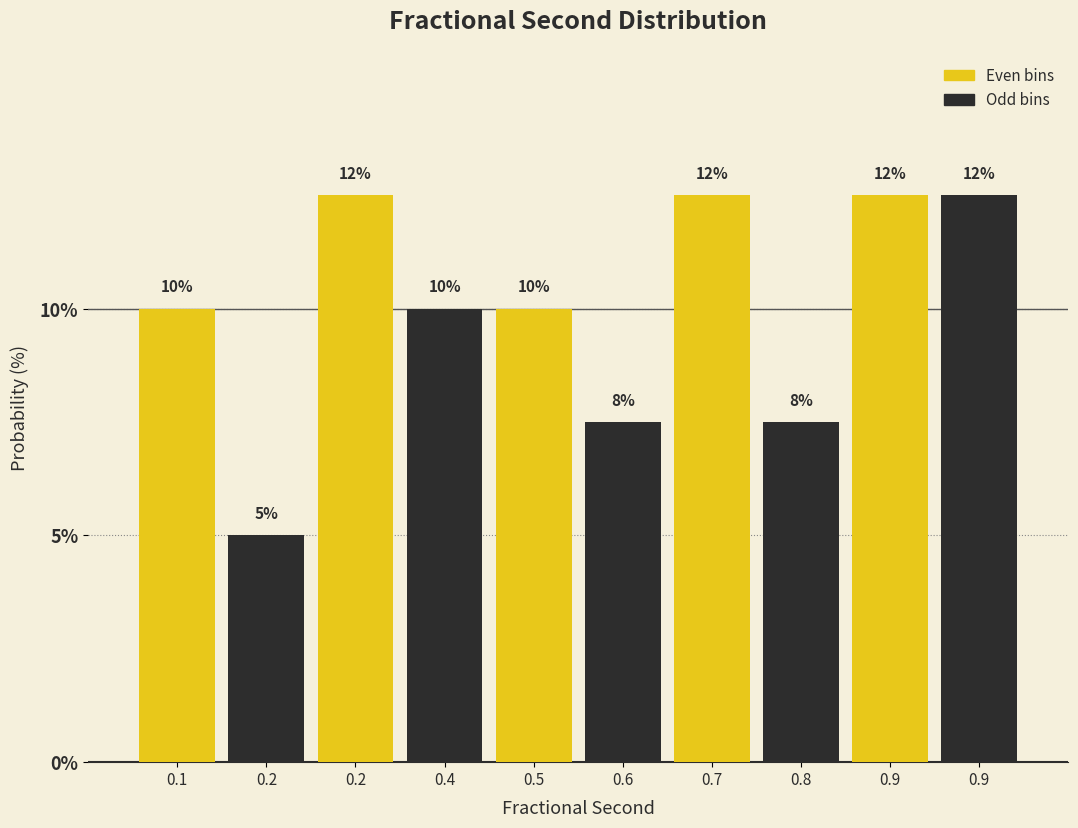

Are the bars horizontal?

No